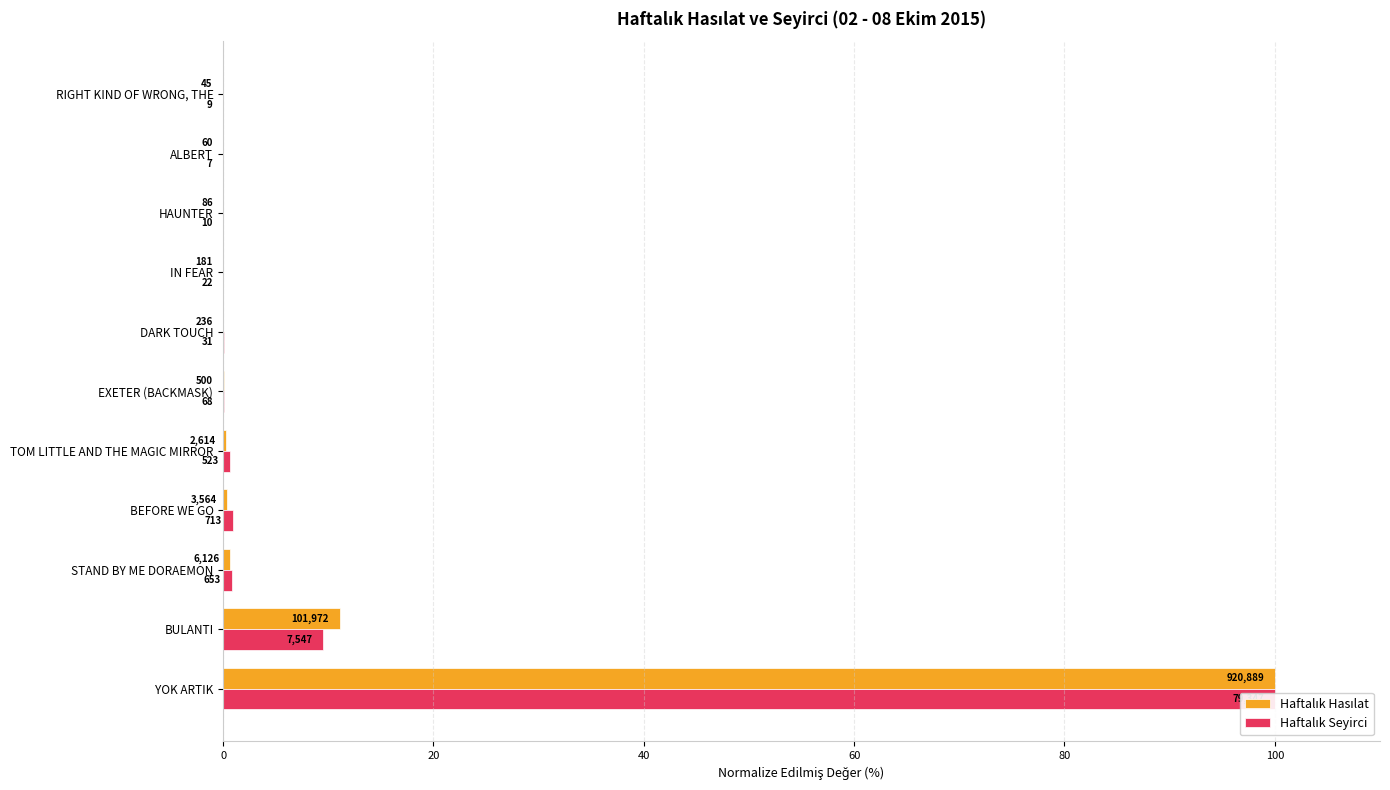

The Haftalık Seyirci series shows 0.4 at TOM LITTLE AND THE MAGIC MIRROR. True or false?

False